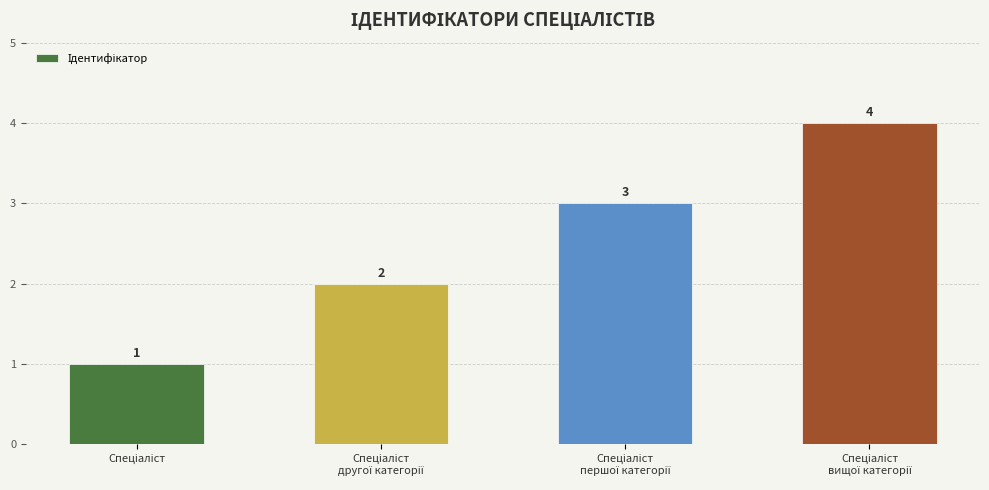

How many values are between 2 and 4?

3